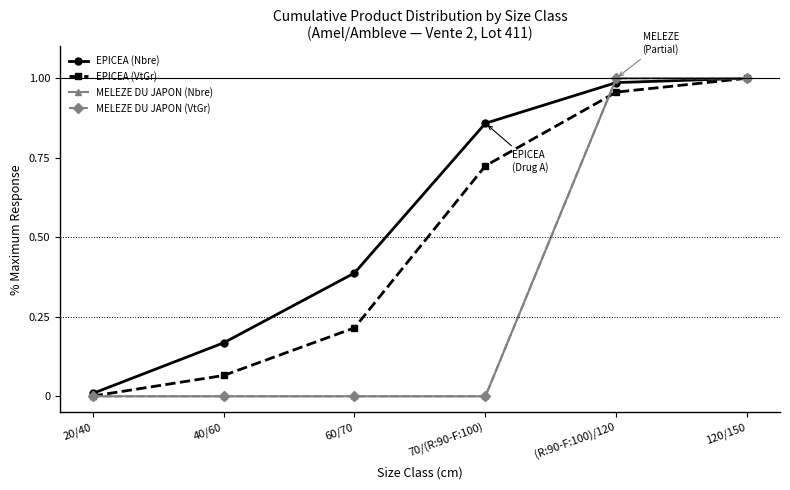

Between which two adjacent categories do EPICEA (Nbre) and MELEZE DU JAPON (VtGr) first intersect?

70/(R:90-F:100) and (R:90-F:100)/120